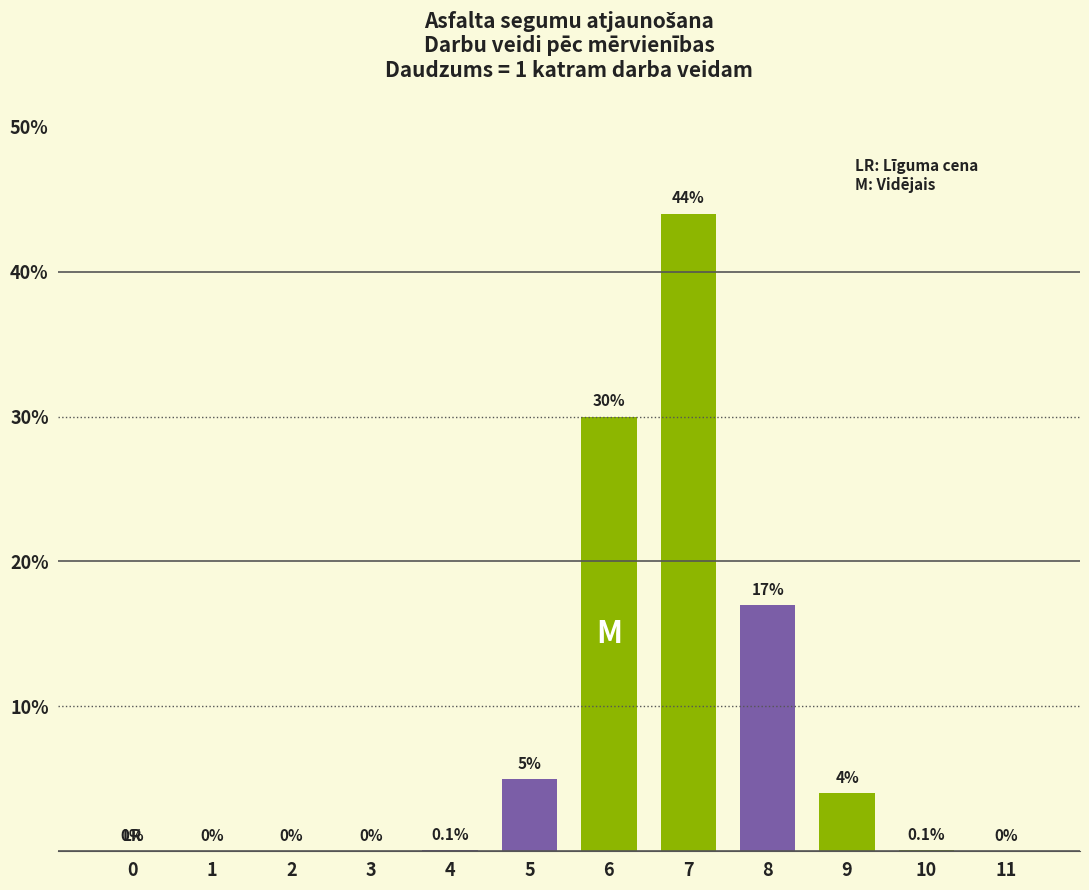

True or false: the data shows 0.1 at 4.

True